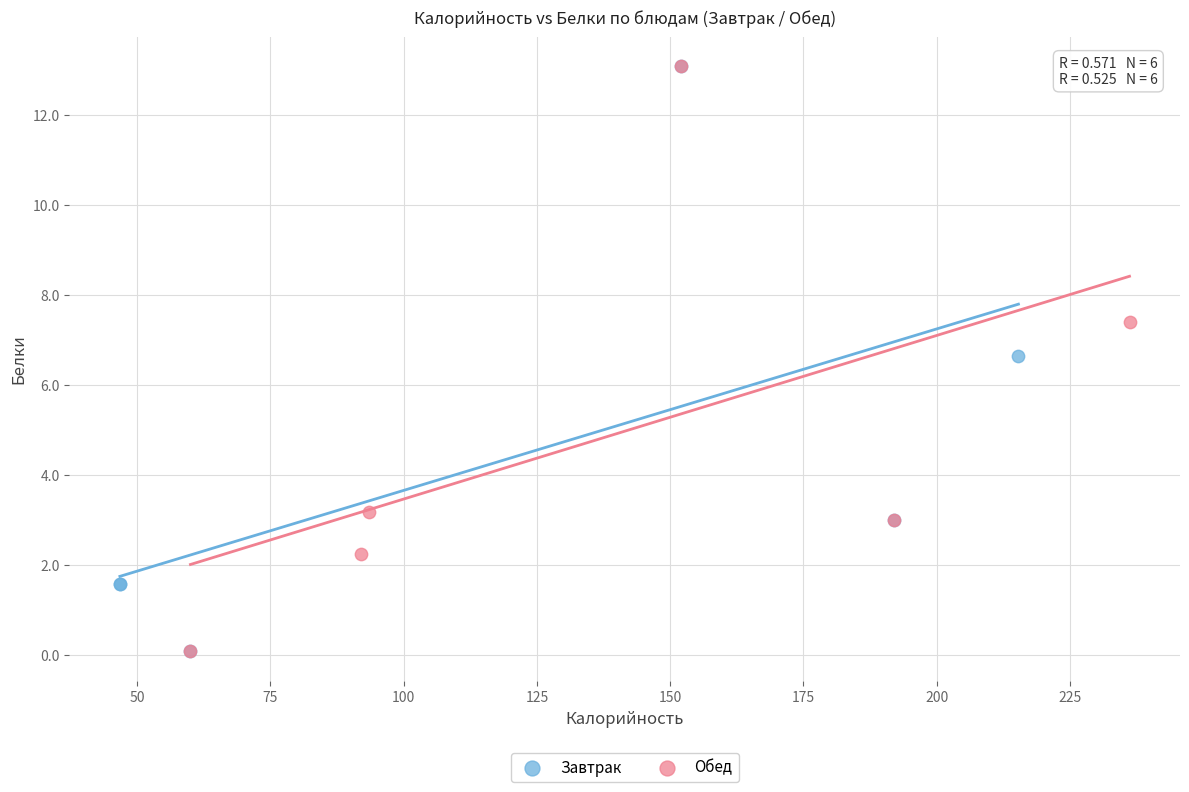

What are all the series names shown in the legend?

Завтрак, Обед